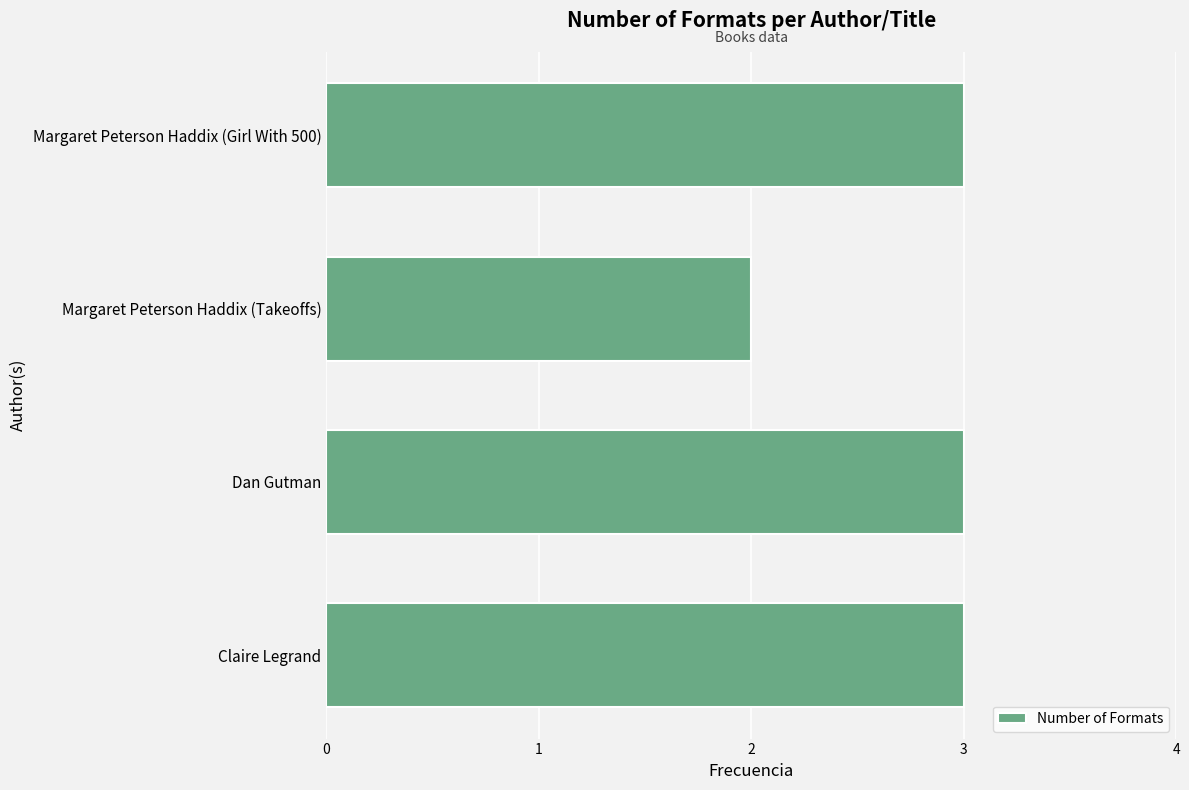

Count the values in the range 3 to 4.

3